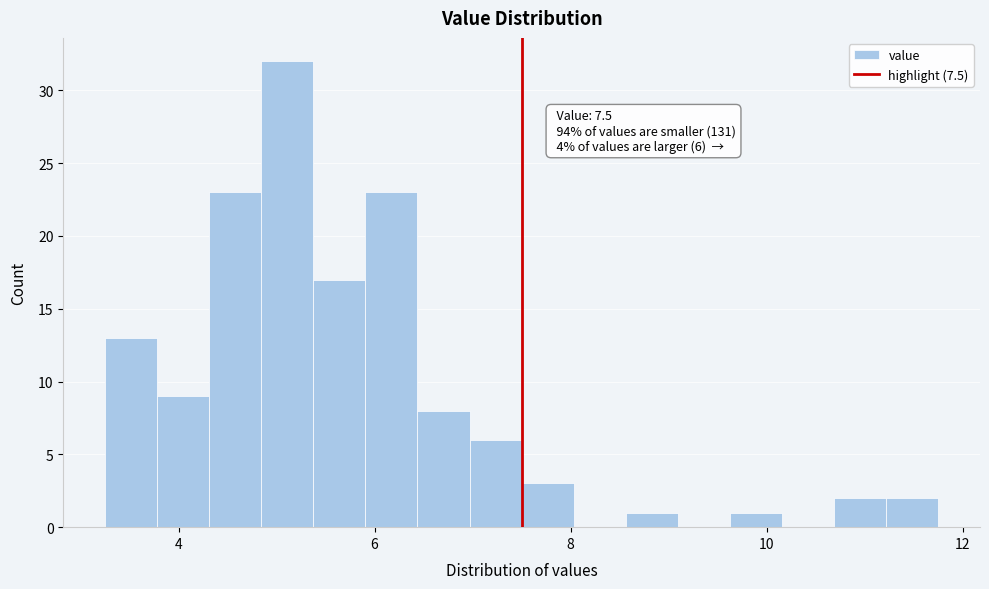

Read against the x-axis, roughly where is the centre of the tallest bar?

5.2